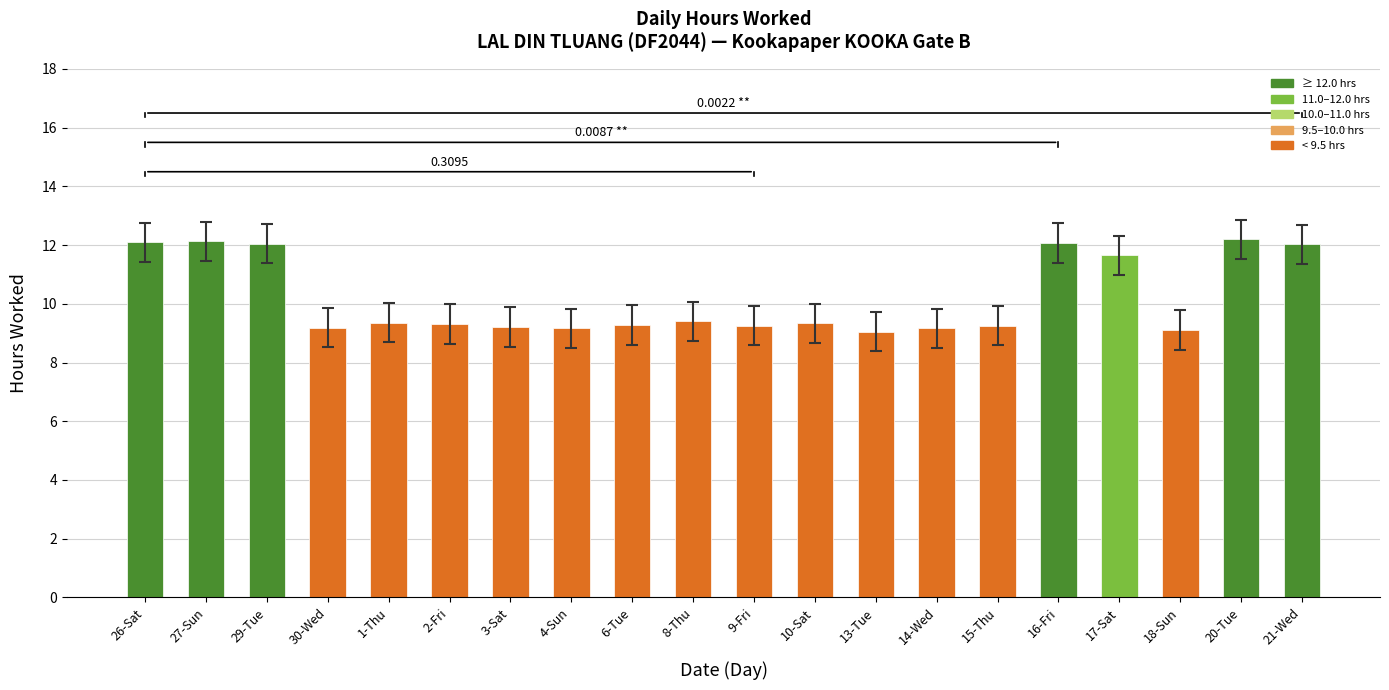

Are the bars grouped side by side (vs. stacked)?

No